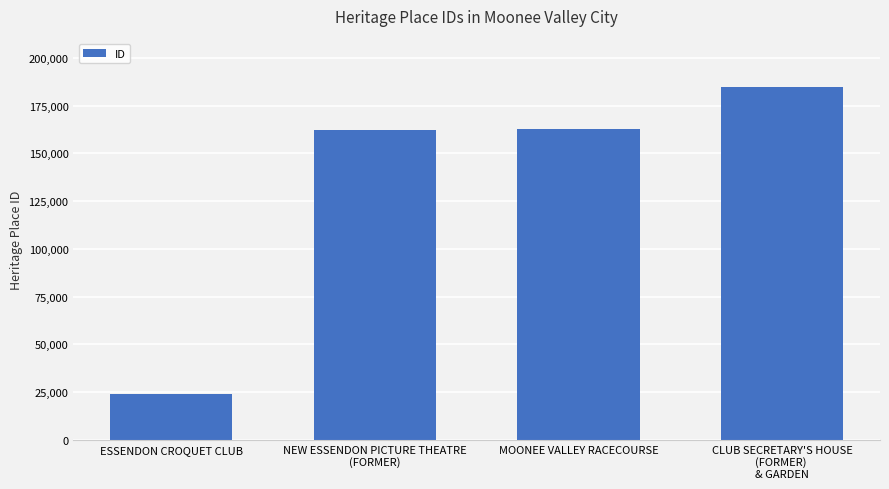

How many distinct data groups are displayed?

1